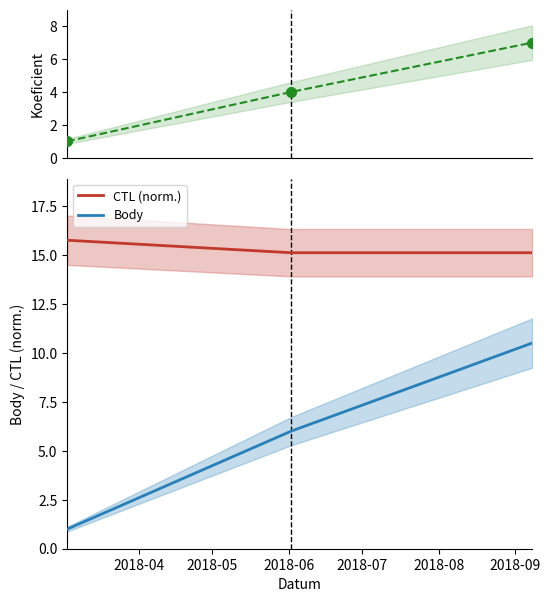

What is the maximum value for CTL (norm.)?

15.8